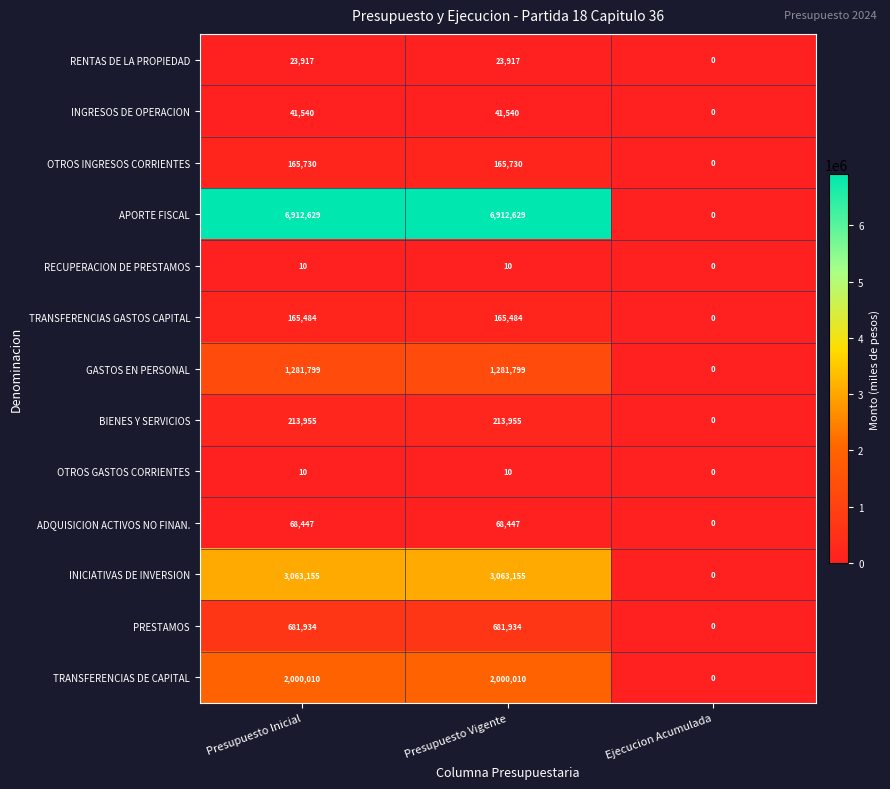

What is the difference between the maximum and minimum values in the RENTAS DE LA PROPIEDAD series?

23917